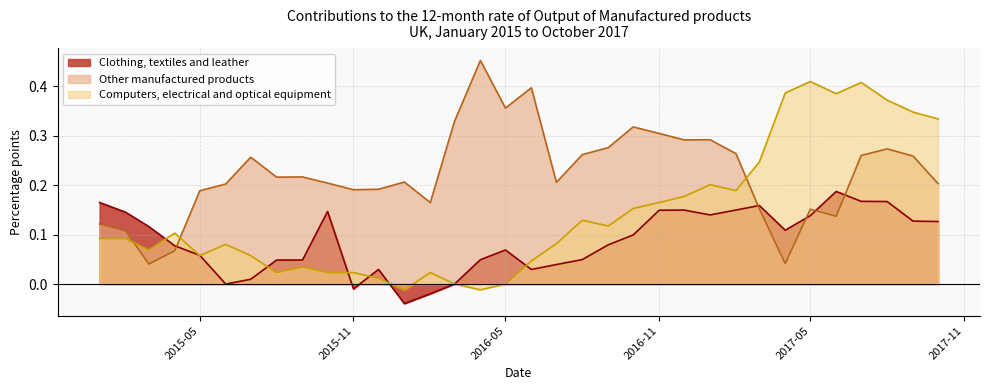

Which has a higher value, 2015-02 or 2017-10?

2015-02